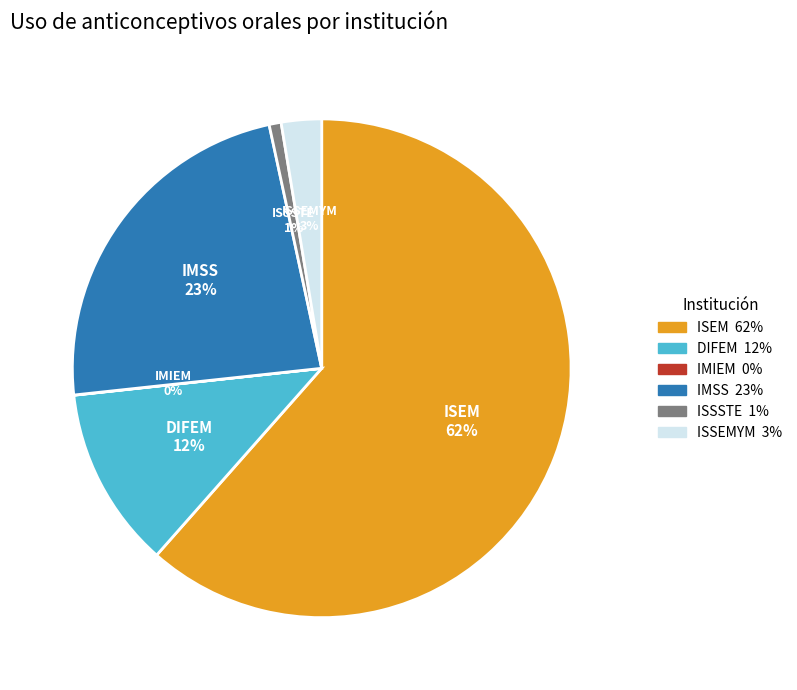

Is it true that IMSS is 23% of the pie?

True